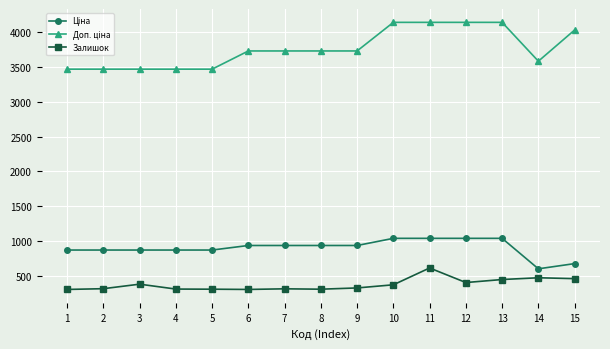

What is the sum of the Залишок values at 3 and 7?

686.4